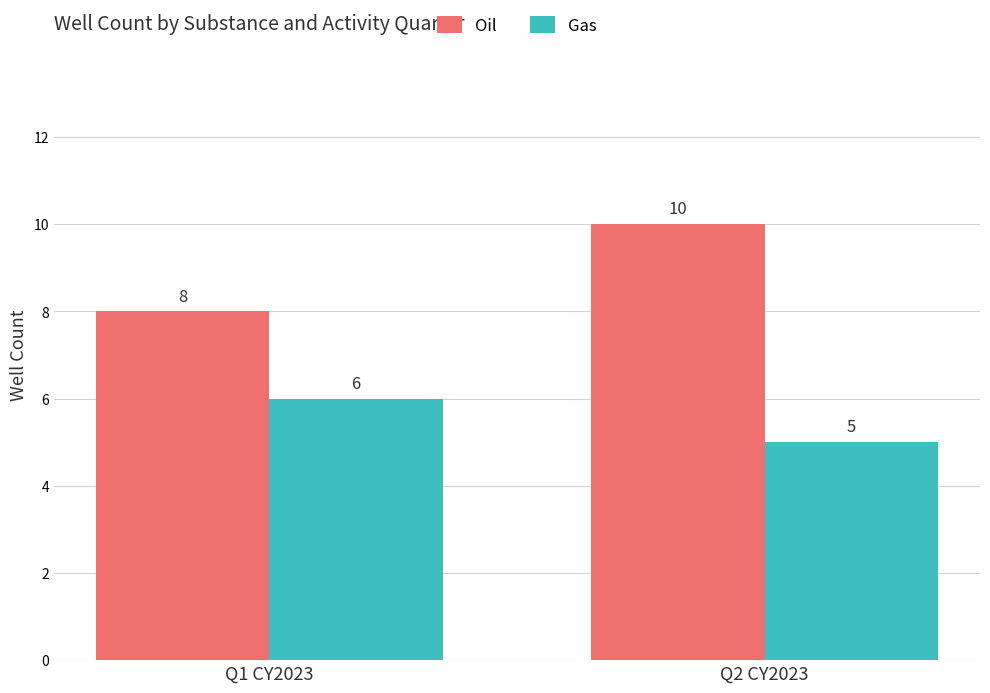

What are all the series names shown in the legend?

Oil, Gas